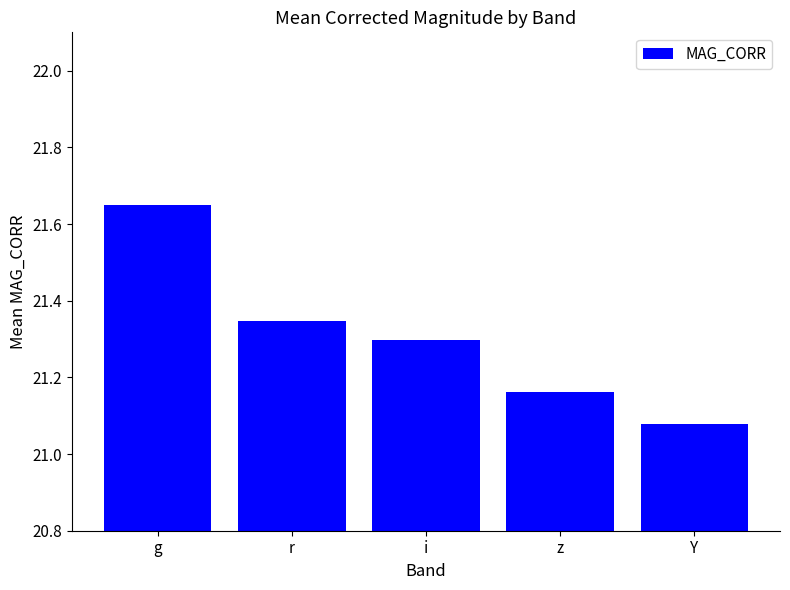

List the labels in order of value, largest first.

g, r, i, z, Y